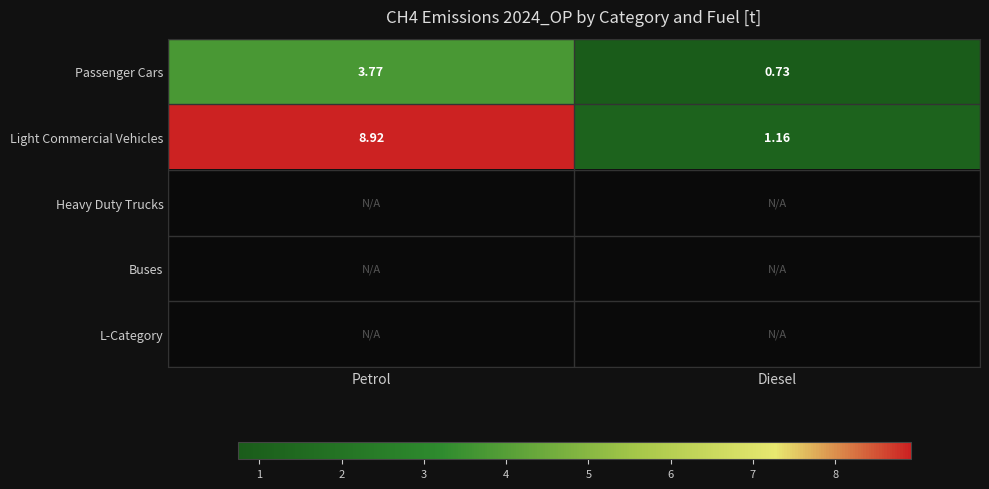

List the labels in order of Passenger Cars value, largest first.

Petrol, Diesel